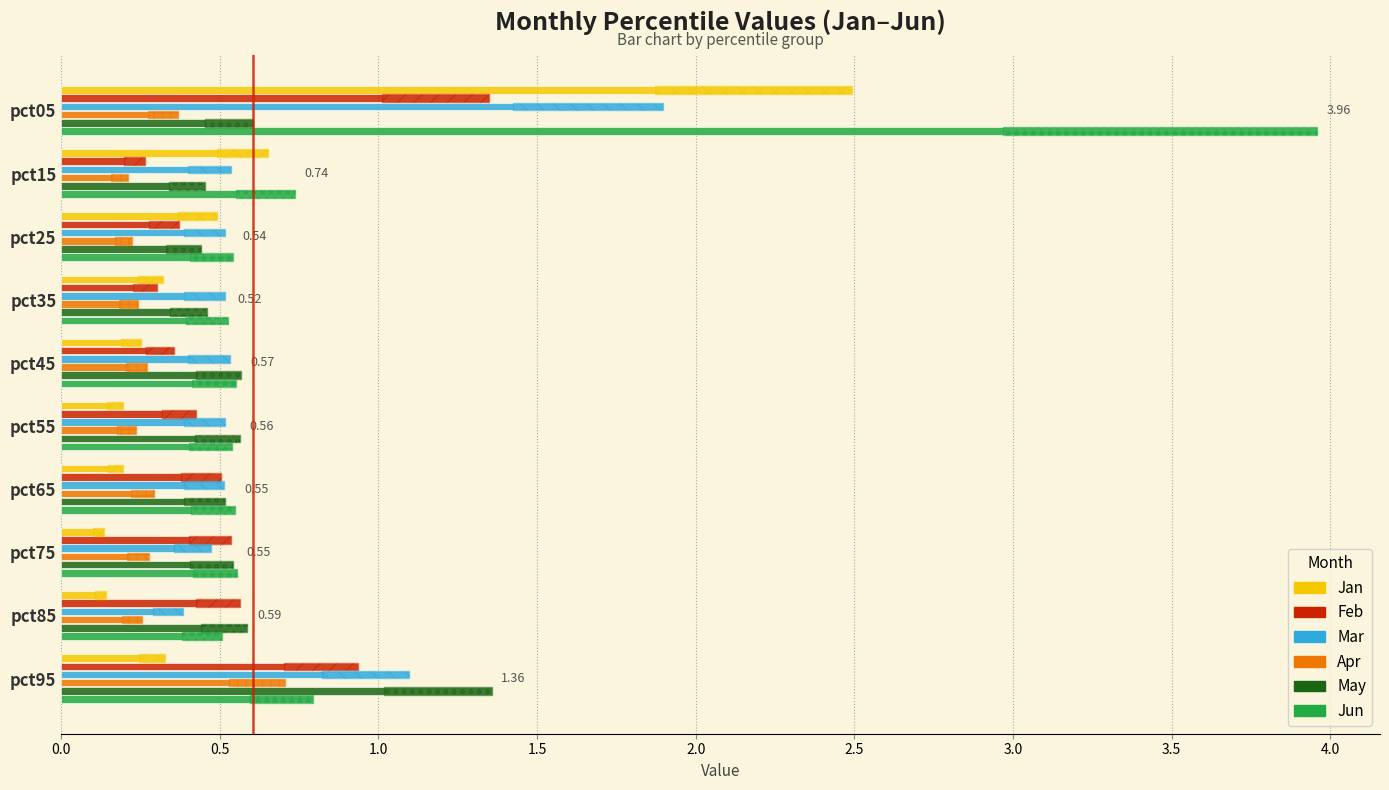

What is the difference between the maximum and minimum values in the May series?

0.9